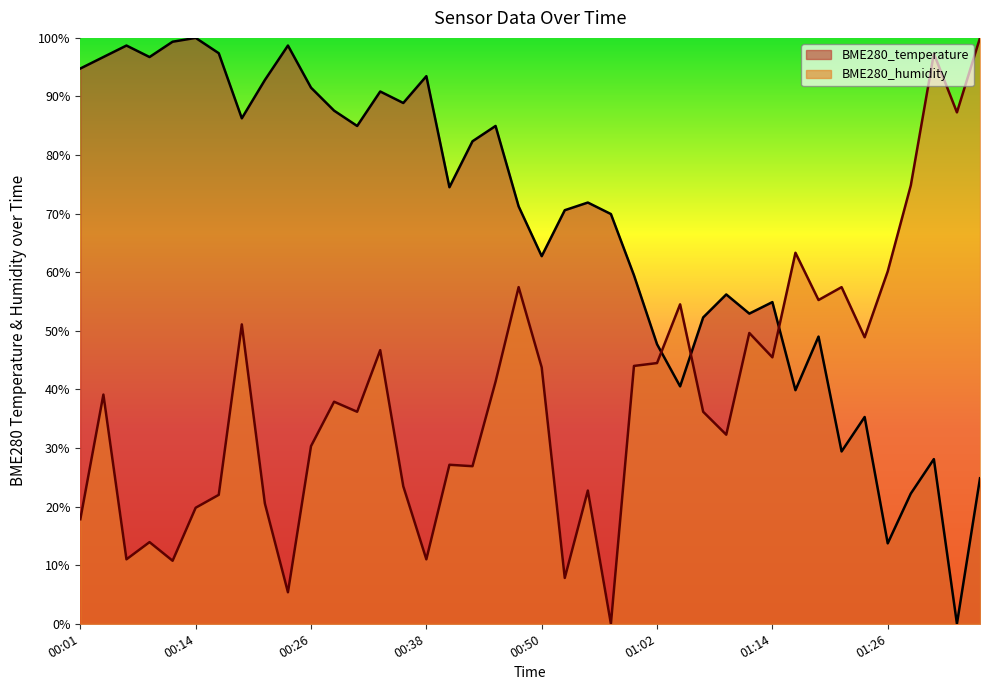

What are all the series names shown in the legend?

BME280_temperature, BME280_humidity